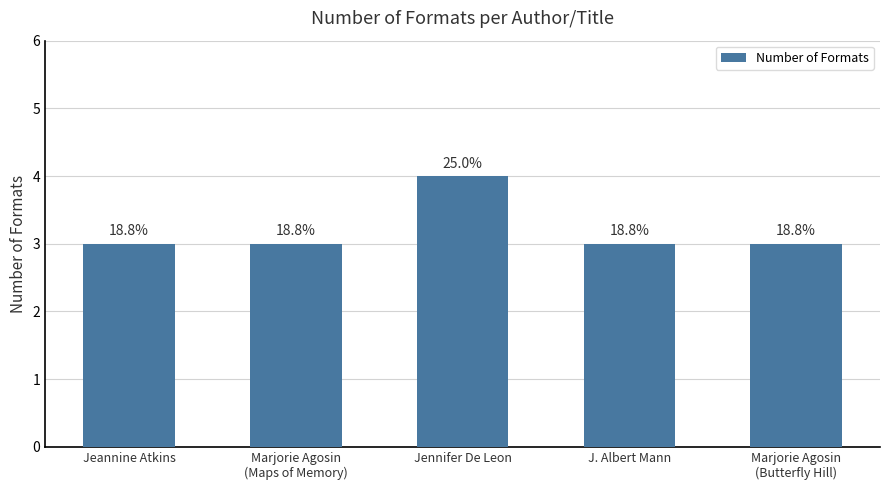

How many bars are there in total?

5